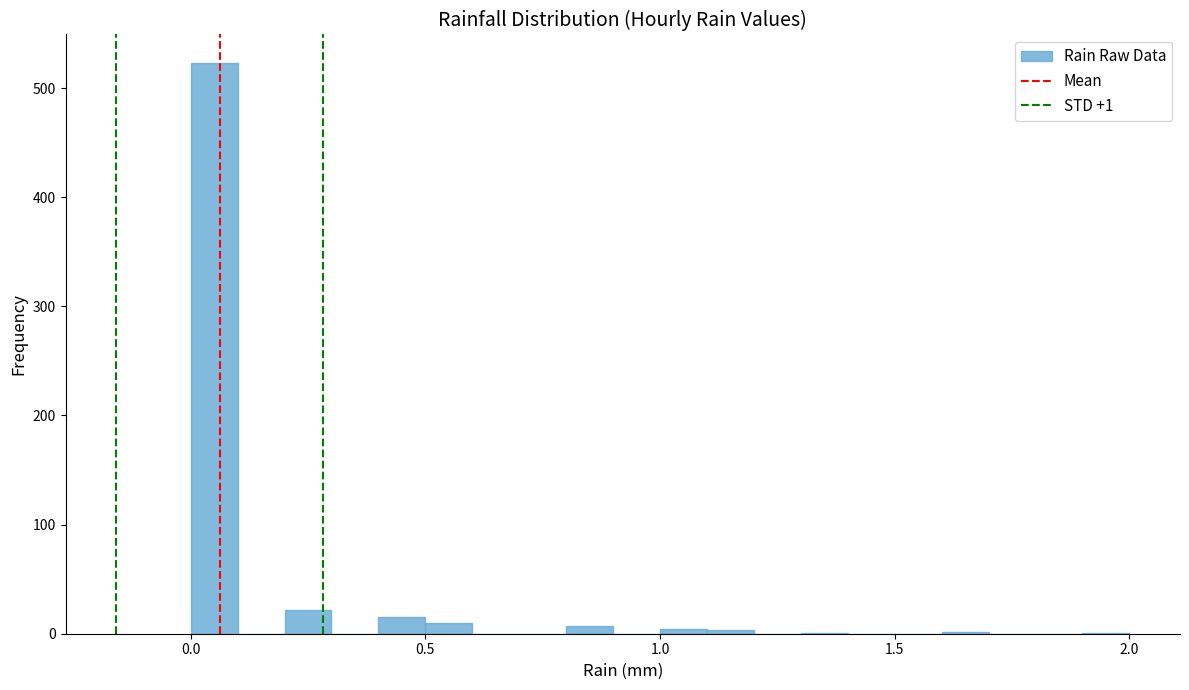

Around what value on the x-axis is the tallest bar? Give the approximate position of its centre, as read against the axis.

0.05